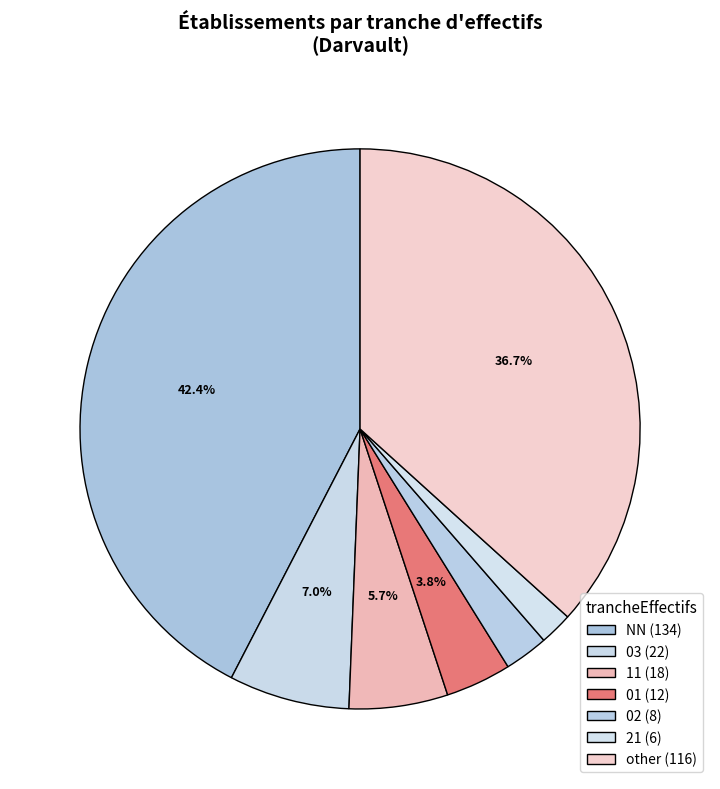

How many slices are in this pie chart?

7